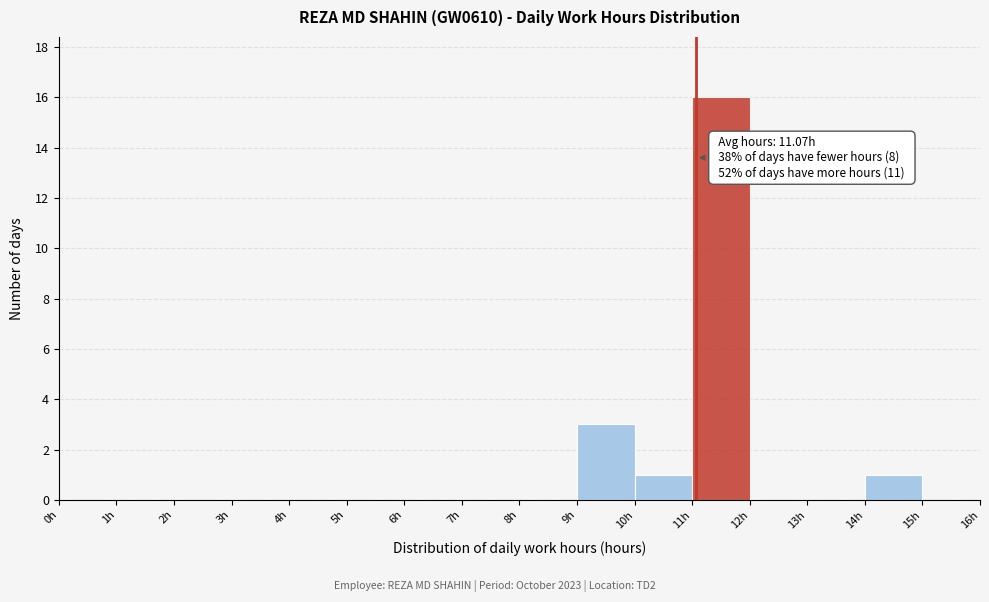

Over which range of the x-axis is the bar tallest?

11 to 12